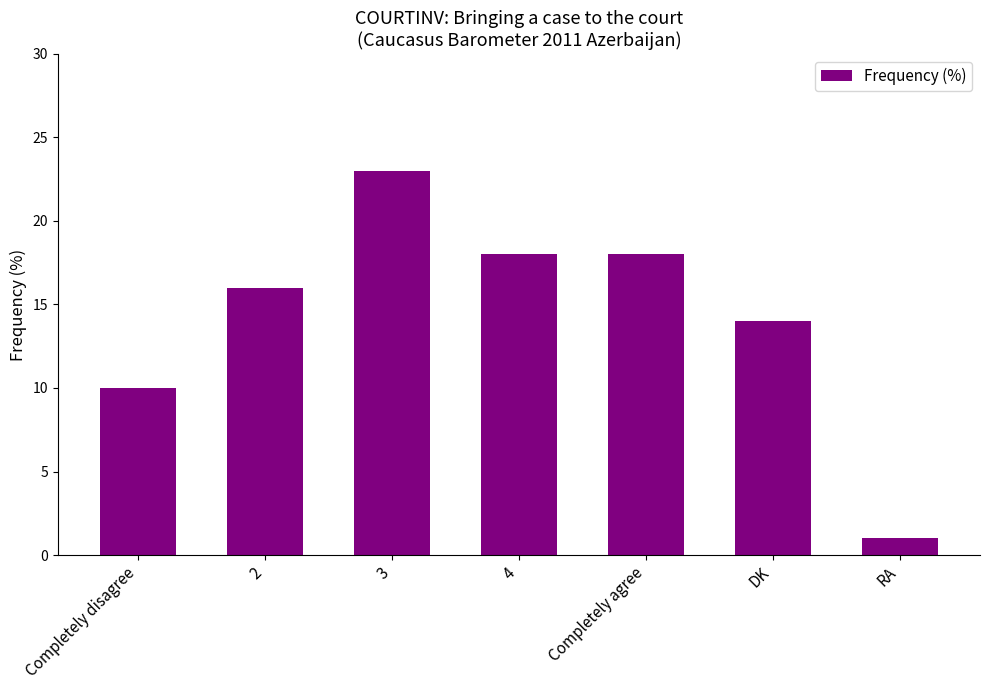

What is the sum of the values at DK and 2?

30